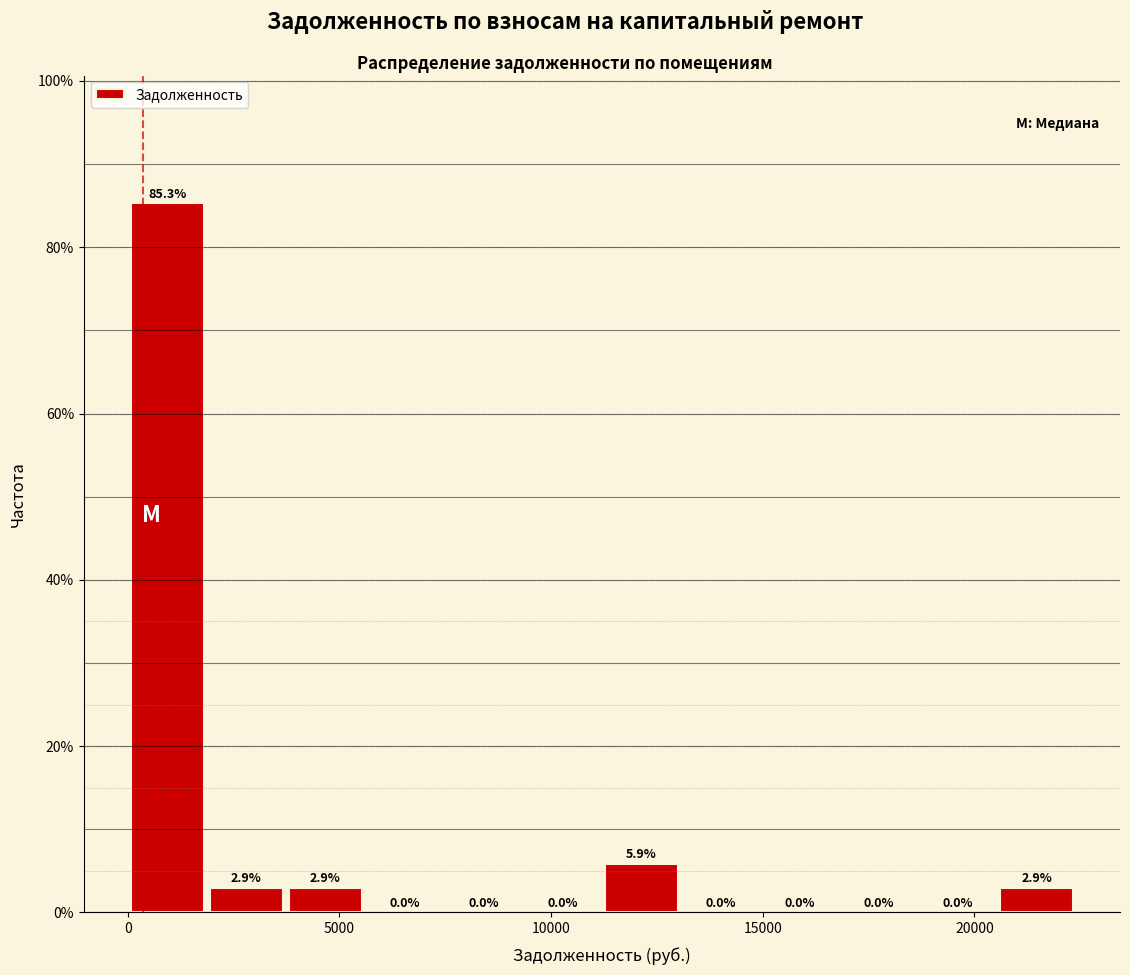

Read against the x-axis, roughly where is the centre of the tallest bar?

1000